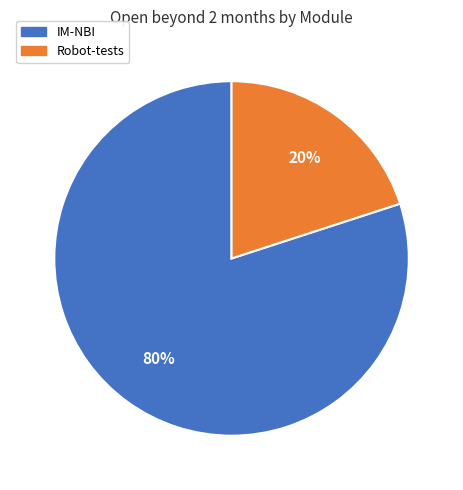

What is the ratio of the value at IM-NBI to the value at Robot-tests?

4.0